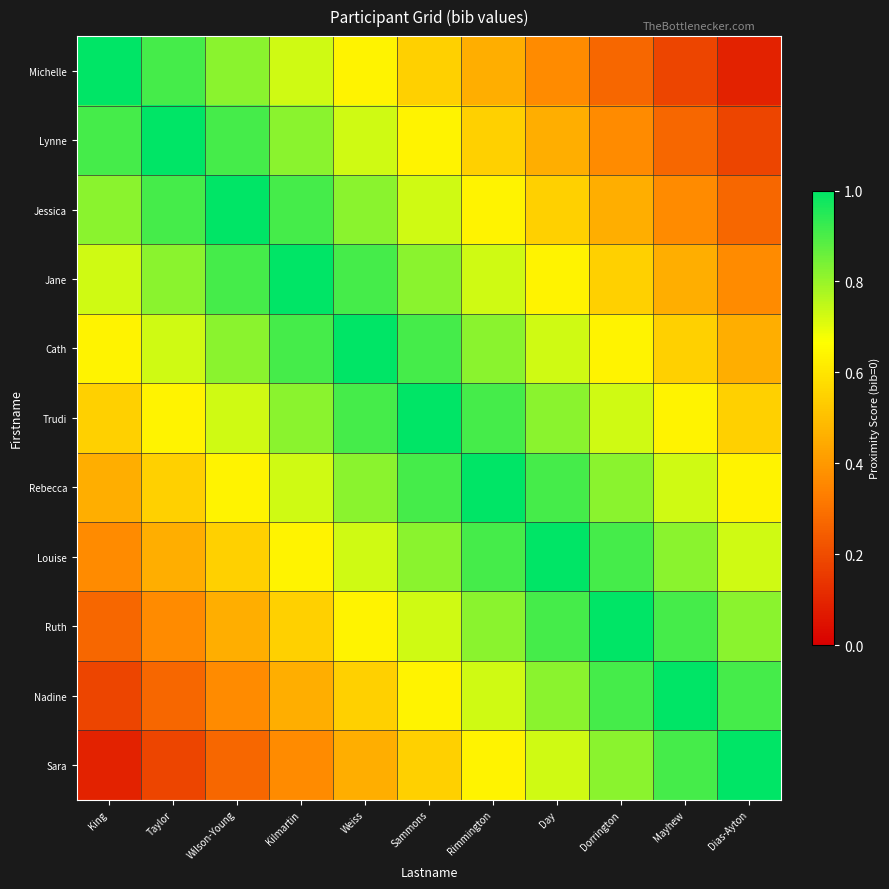

Reading right to left, list all the values displayed in this chart.

Michelle: Dias-Ayton=0.1	Mayhew=0.2	Dorrington=0.3	Day=0.4	Rimmington=0.5	Sammons=0.5	Weiss=0.6	Kilmartin=0.7	Wilson-Young=0.8	Taylor=0.9	King=1.0
Lynne: Dias-Ayton=0.2	Mayhew=0.3	Dorrington=0.4	Day=0.5	Rimmington=0.5	Sammons=0.6	Weiss=0.7	Kilmartin=0.8	Wilson-Young=0.9	Taylor=1.0	King=0.9
Jessica: Dias-Ayton=0.3	Mayhew=0.4	Dorrington=0.5	Day=0.5	Rimmington=0.6	Sammons=0.7	Weiss=0.8	Kilmartin=0.9	Wilson-Young=1.0	Taylor=0.9	King=0.8
Jane: Dias-Ayton=0.4	Mayhew=0.5	Dorrington=0.5	Day=0.6	Rimmington=0.7	Sammons=0.8	Weiss=0.9	Kilmartin=1.0	Wilson-Young=0.9	Taylor=0.8	King=0.7
Cath: Dias-Ayton=0.5	Mayhew=0.5	Dorrington=0.6	Day=0.7	Rimmington=0.8	Sammons=0.9	Weiss=1.0	Kilmartin=0.9	Wilson-Young=0.8	Taylor=0.7	King=0.6
Trudi: Dias-Ayton=0.5	Mayhew=0.6	Dorrington=0.7	Day=0.8	Rimmington=0.9	Sammons=1.0	Weiss=0.9	Kilmartin=0.8	Wilson-Young=0.7	Taylor=0.6	King=0.5
Rebecca: Dias-Ayton=0.6	Mayhew=0.7	Dorrington=0.8	Day=0.9	Rimmington=1.0	Sammons=0.9	Weiss=0.8	Kilmartin=0.7	Wilson-Young=0.6	Taylor=0.5	King=0.5
Louise: Dias-Ayton=0.7	Mayhew=0.8	Dorrington=0.9	Day=1.0	Rimmington=0.9	Sammons=0.8	Weiss=0.7	Kilmartin=0.6	Wilson-Young=0.5	Taylor=0.5	King=0.4
Ruth: Dias-Ayton=0.8	Mayhew=0.9	Dorrington=1.0	Day=0.9	Rimmington=0.8	Sammons=0.7	Weiss=0.6	Kilmartin=0.5	Wilson-Young=0.5	Taylor=0.4	King=0.3
Nadine: Dias-Ayton=0.9	Mayhew=1.0	Dorrington=0.9	Day=0.8	Rimmington=0.7	Sammons=0.6	Weiss=0.5	Kilmartin=0.5	Wilson-Young=0.4	Taylor=0.3	King=0.2
Sara: Dias-Ayton=1.0	Mayhew=0.9	Dorrington=0.8	Day=0.7	Rimmington=0.6	Sammons=0.5	Weiss=0.5	Kilmartin=0.4	Wilson-Young=0.3	Taylor=0.2	King=0.1